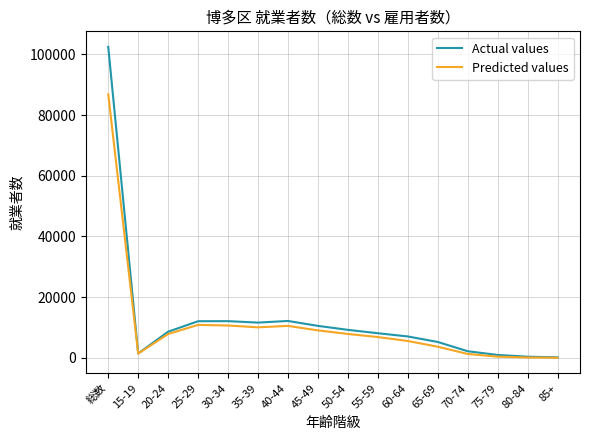

At which category does Actual values reach its first local valley?

15-19